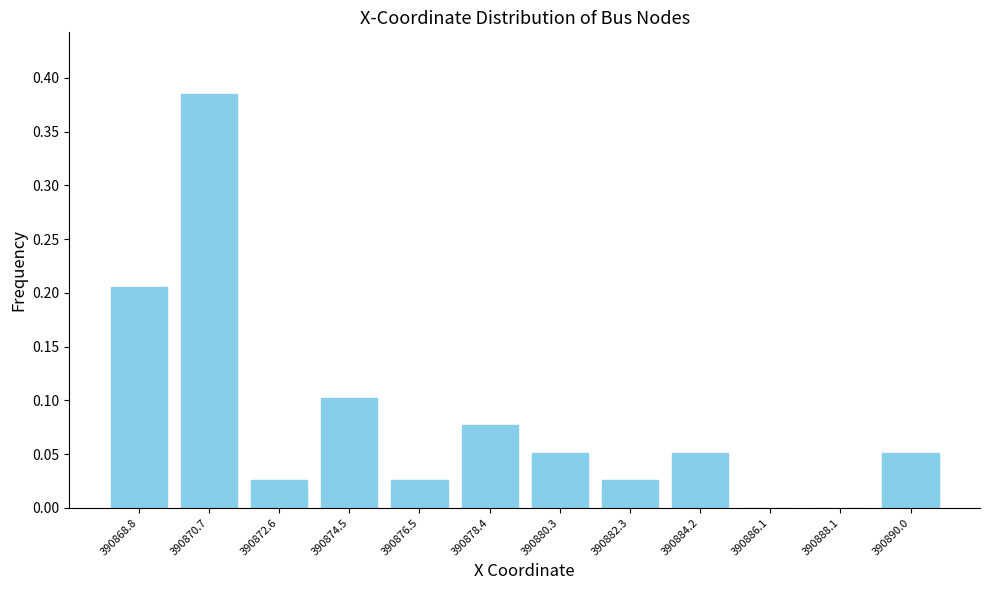

Which has a higher value, 390870.7 or 390886.1?

390870.7